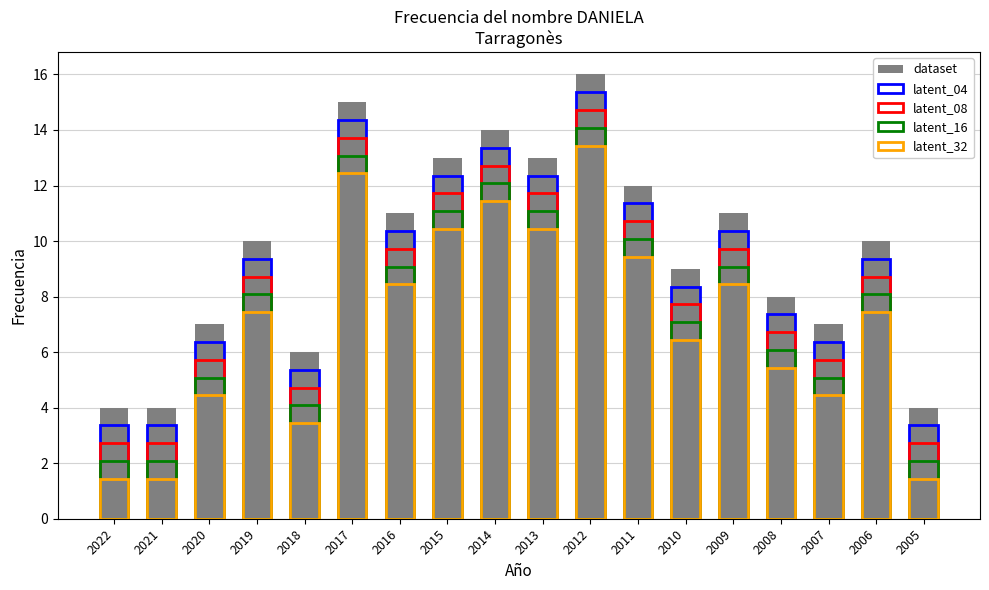

At which label does latent_32 reach its minimum?

2022